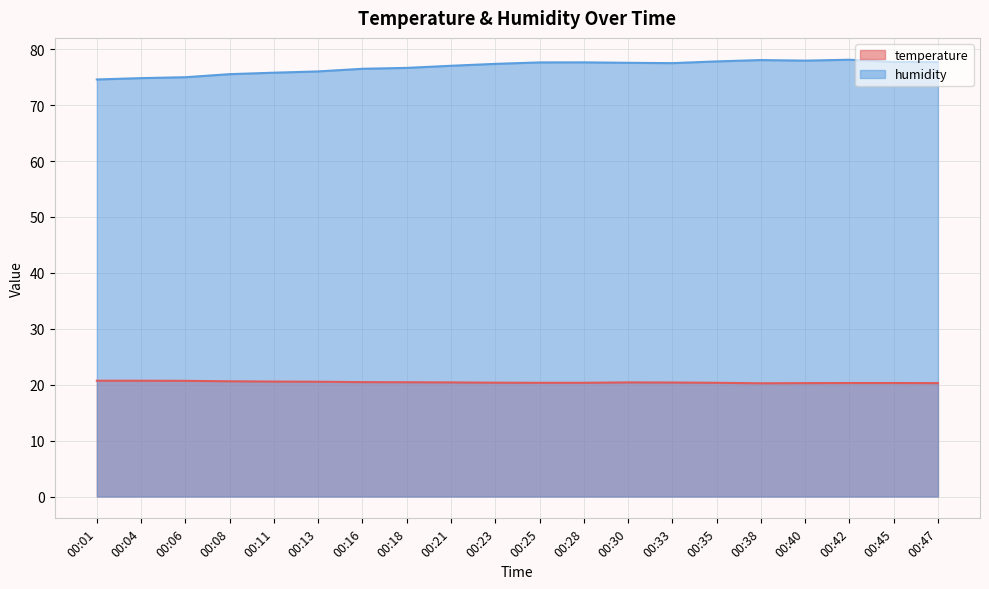

The value of humidity at 00:01 is 18.6. True or false?

False